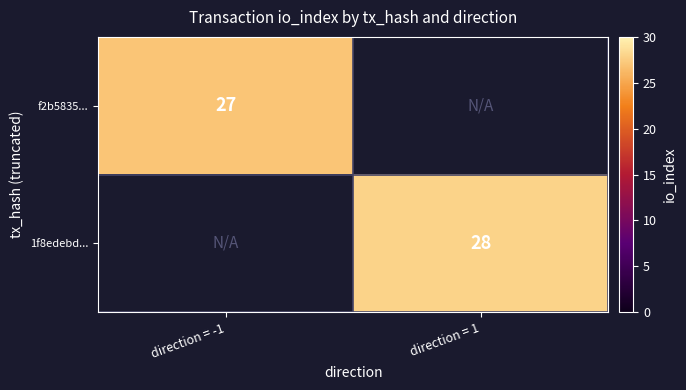

The value of f2b5835... at direction = -1 is 27. True or false?

True